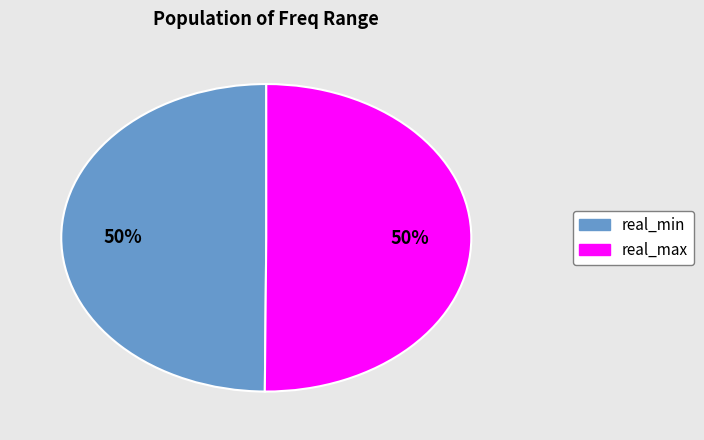

To the nearest percent, what is the average slice percentage?

50%